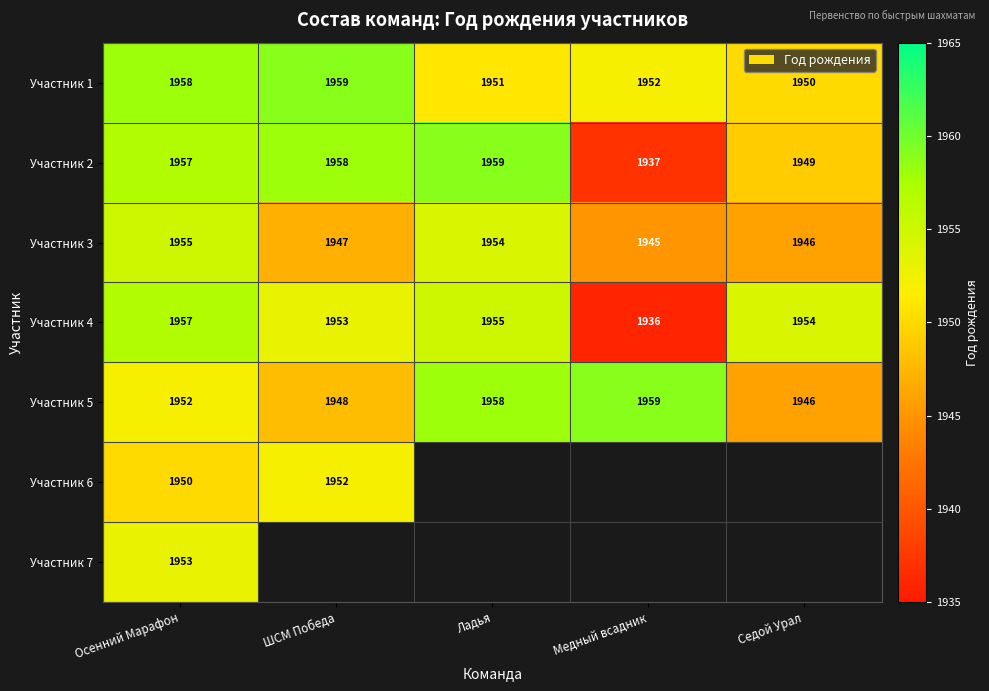

What is the highest value of the Участник 3 series?

1955